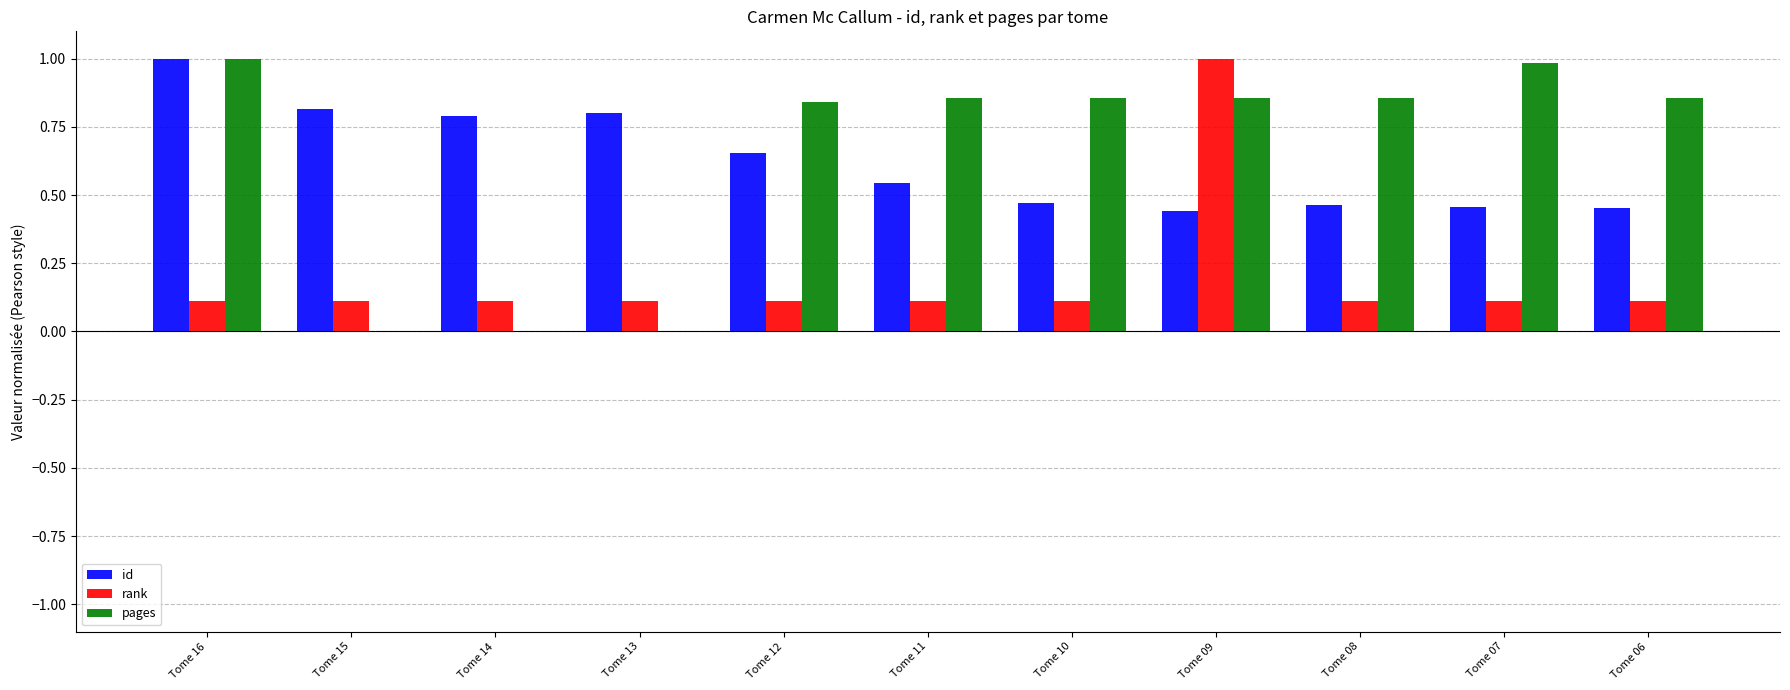

Is the value of rank at Tome 11 greater than the value of id at Tome 09?

No